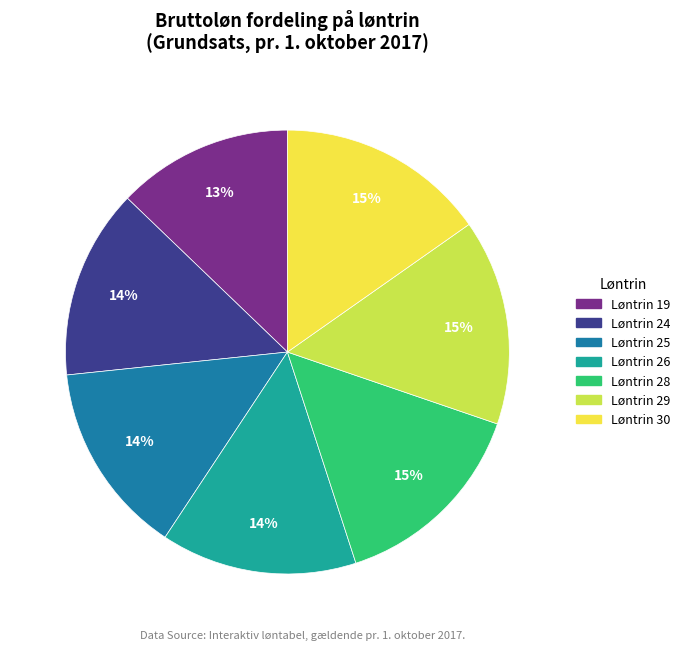

To the nearest percent, what portion does Løntrin 24 represent?

14%